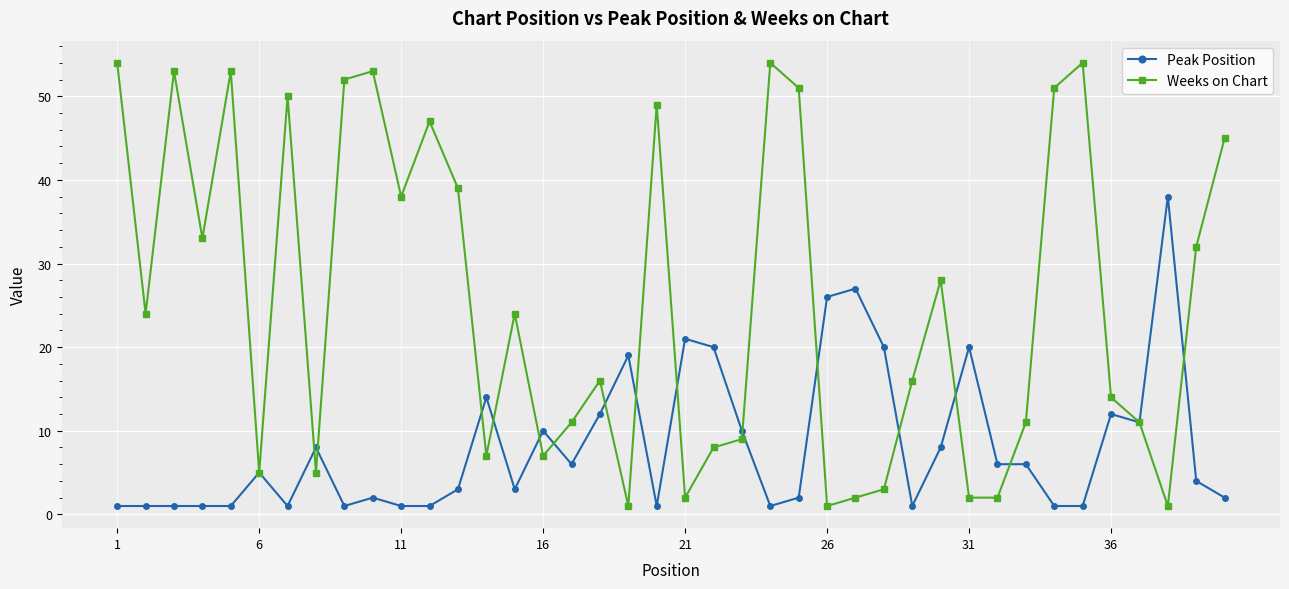

Rank the series by their maximum value, from lowest to highest.

Peak Position, Weeks on Chart